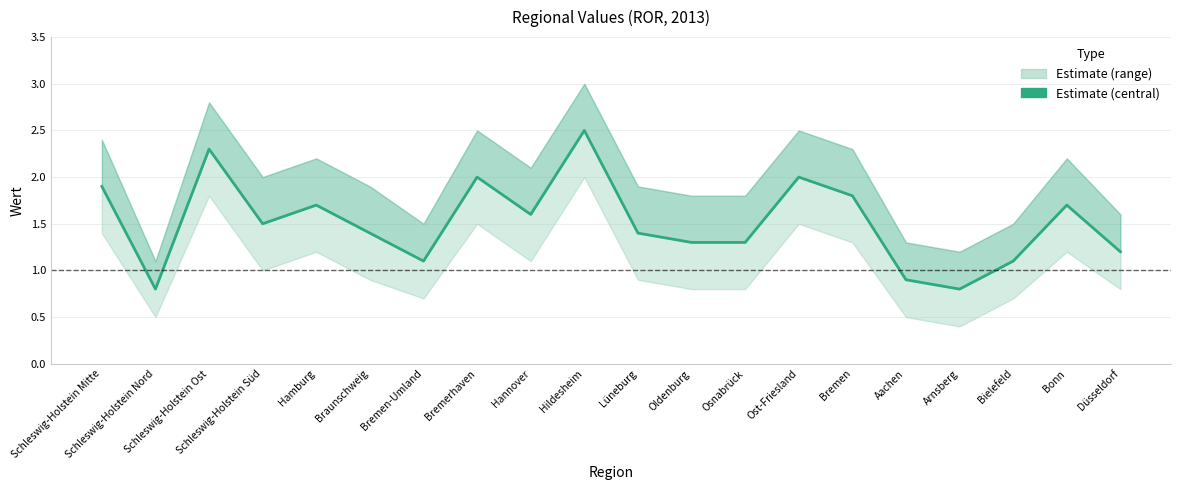

Reading left to right, transcribe all the data shown in this chart.

1.9	0.8	2.3	1.5	1.7	1.4	1.1	2.0	1.6	2.5	1.4	1.3	1.3	2.0	1.8	0.9	0.8	1.1	1.7	1.2